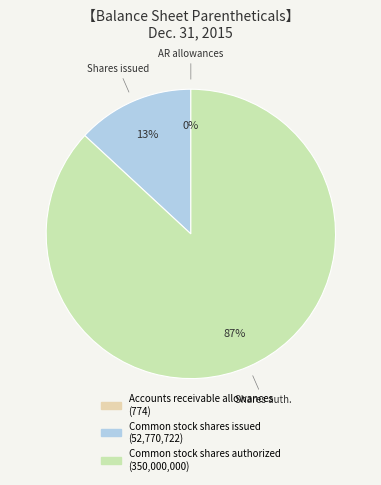

Combined, do Accounts receivable allowances and Common stock shares issued account for over 50%?

No